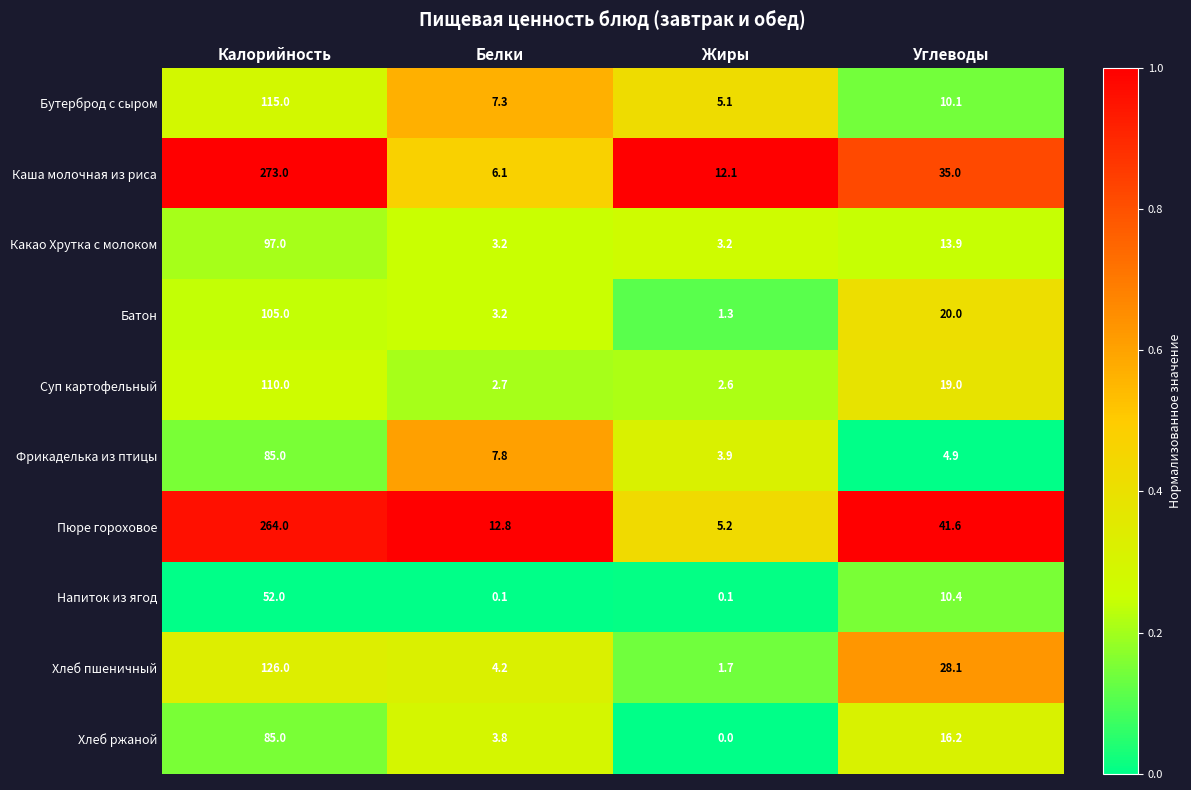

What is the difference between the second highest and minimum values in the Напиток из ягод series?

10.3